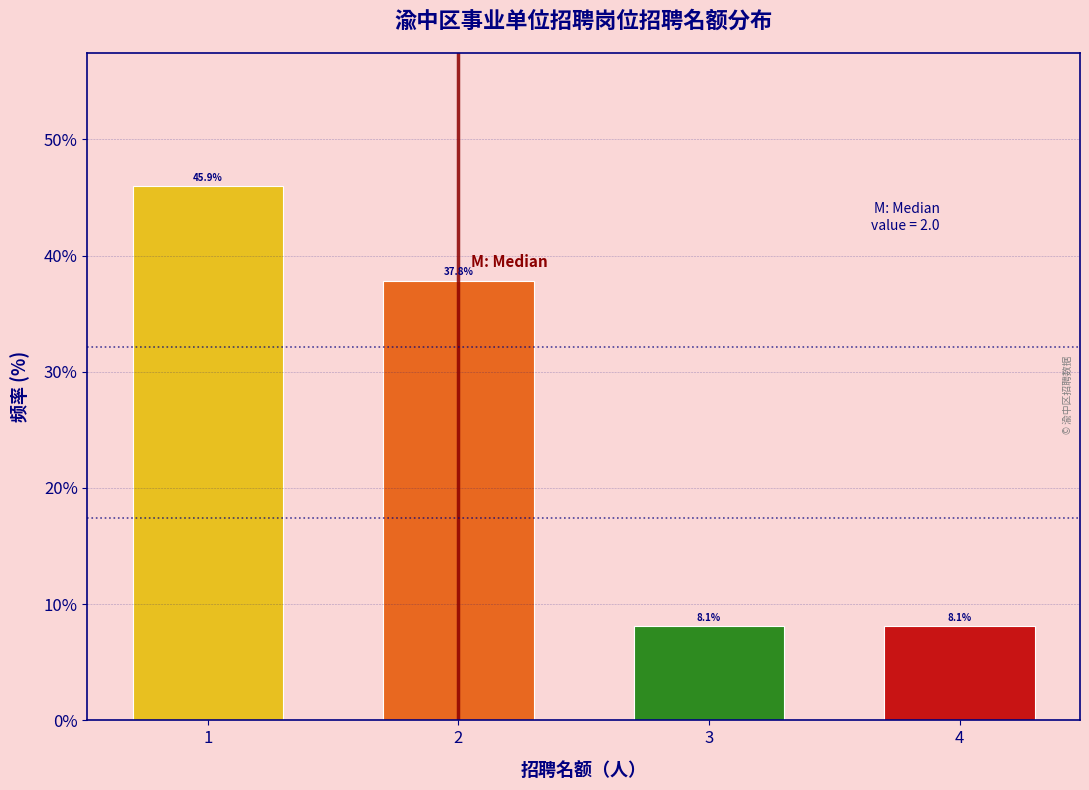

Reading right to left, what are all the values shown in this chart?

8.1	8.1	37.8	45.9